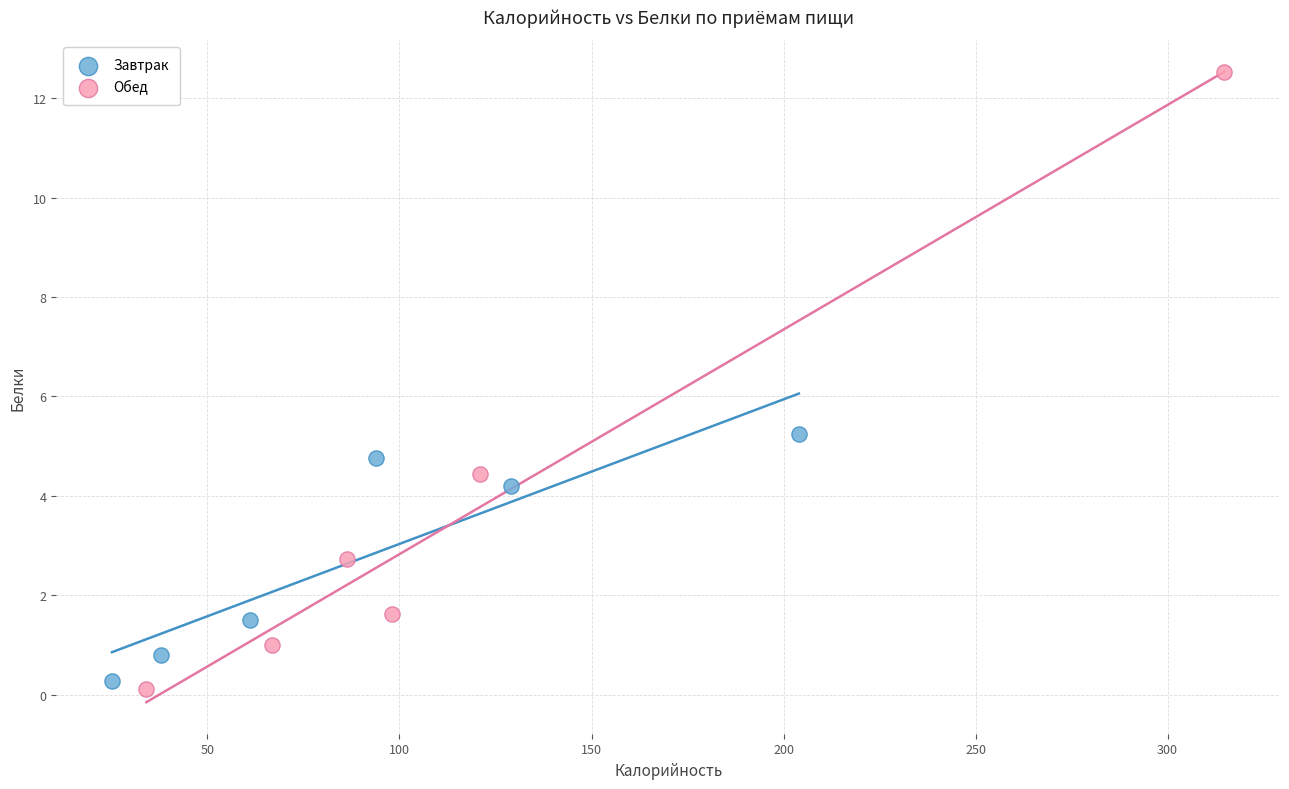

Which series reaches the maximum Y coordinate?

Обед